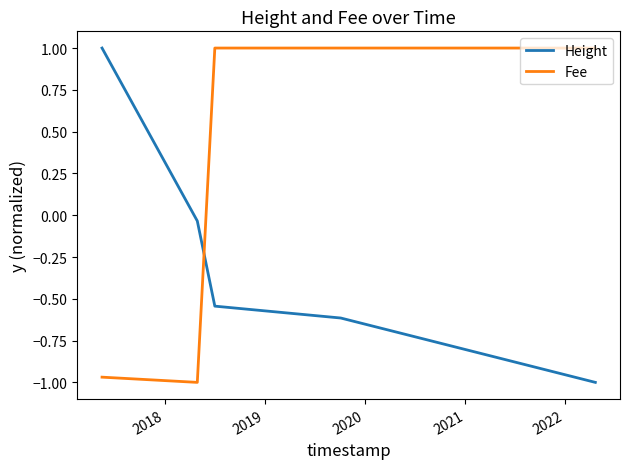

What is the difference between the maximum and minimum values in the Height series?

2.0